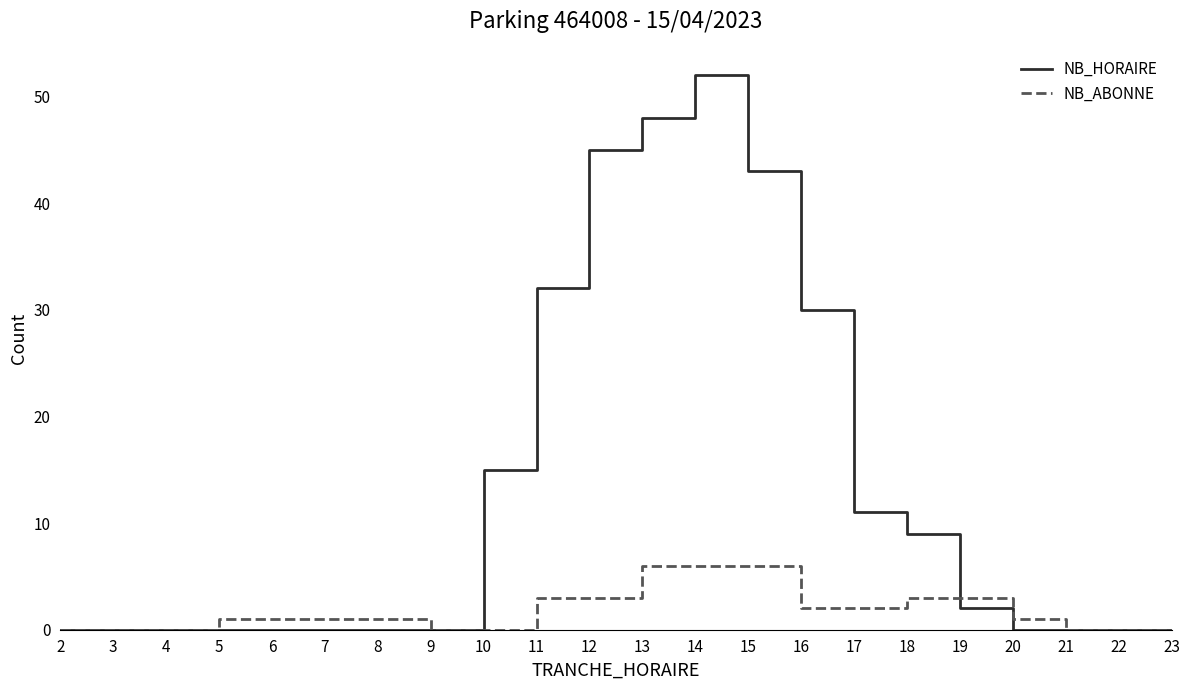

Is the value of NB_ABONNE at 4 greater than the value of NB_HORAIRE at 19?

No